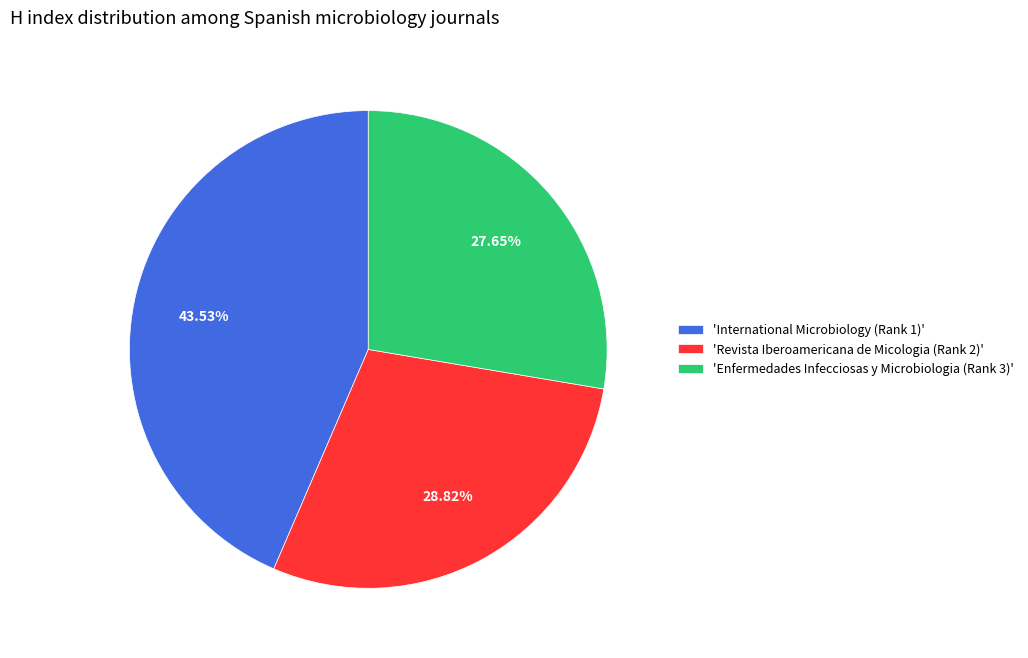

Is 'Revista Iberoamericana de Micologia (Rank 2)' the majority of the pie?

No